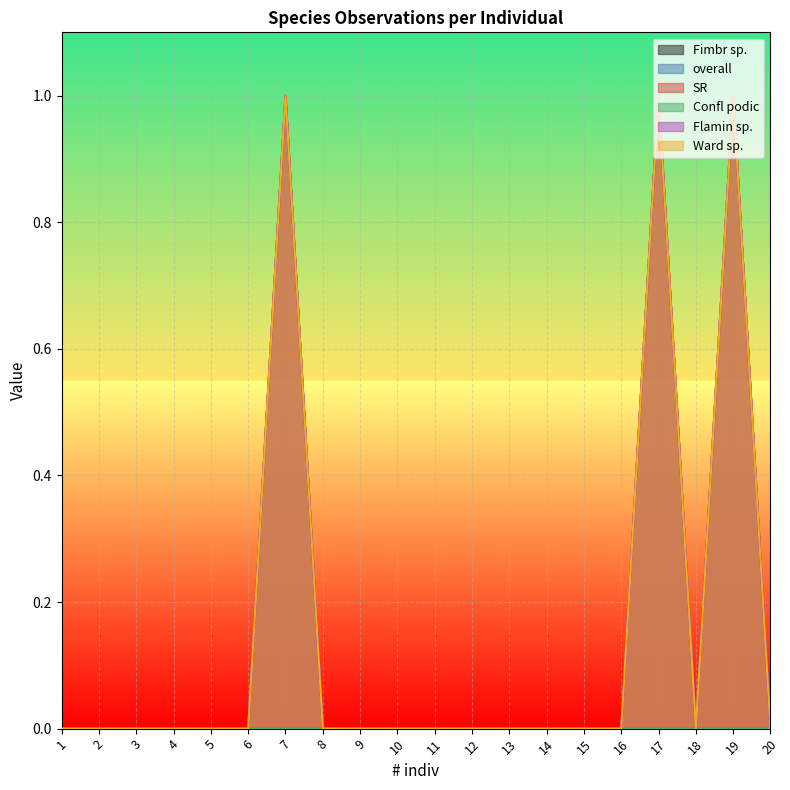

Reading right to left, extract all data points from this chart.

overall: 20=0	19=1	18=0	17=1	16=0	15=0	14=0	13=0	12=0	11=0	10=0	9=0	8=0	7=1	6=0	5=0	4=0	3=0	2=0	1=0
SR: 20=0	19=1	18=0	17=1	16=0	15=0	14=0	13=0	12=0	11=0	10=0	9=0	8=0	7=1	6=0	5=0	4=0	3=0	2=0	1=0
Flamin sp.: 20=0	19=1	18=0	17=1	16=0	15=0	14=0	13=0	12=0	11=0	10=0	9=0	8=0	7=1	6=0	5=0	4=0	3=0	2=0	1=0
Ward sp.: 20=0	19=1	18=0	17=1	16=0	15=0	14=0	13=0	12=0	11=0	10=0	9=0	8=0	7=1	6=0	5=0	4=0	3=0	2=0	1=0